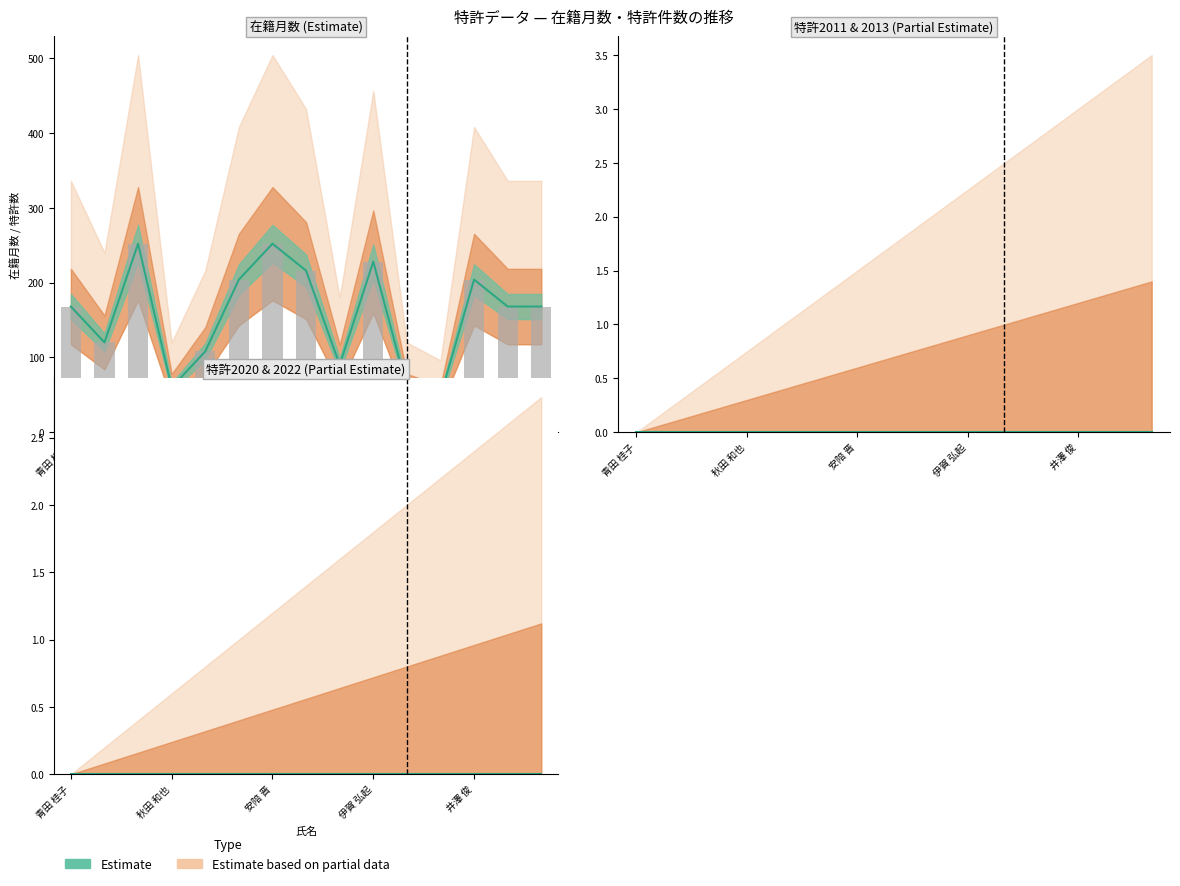

At how many categories does at least one series exceed 174?

6